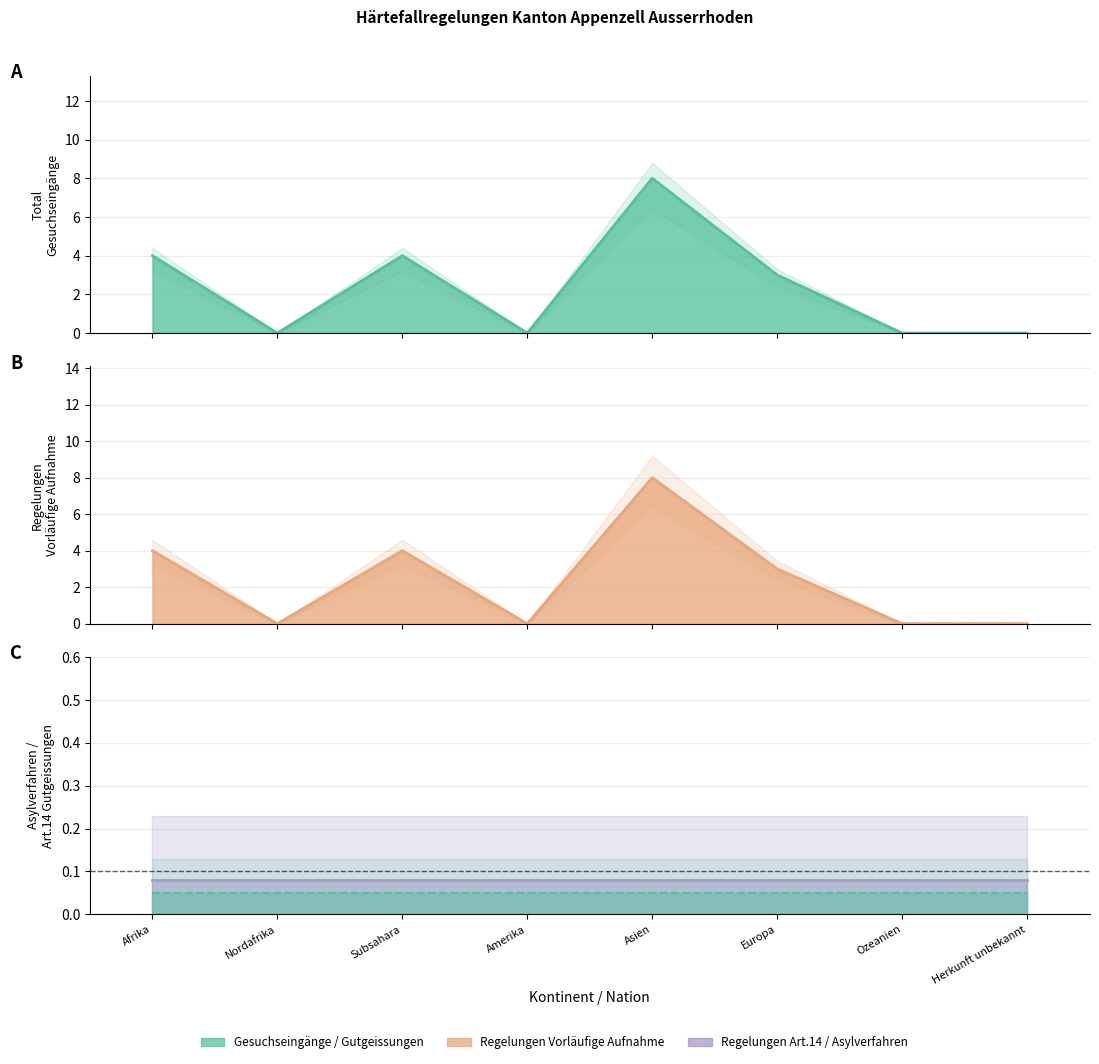

At which category does the chart reach its minimum across all series?

Nordafrika